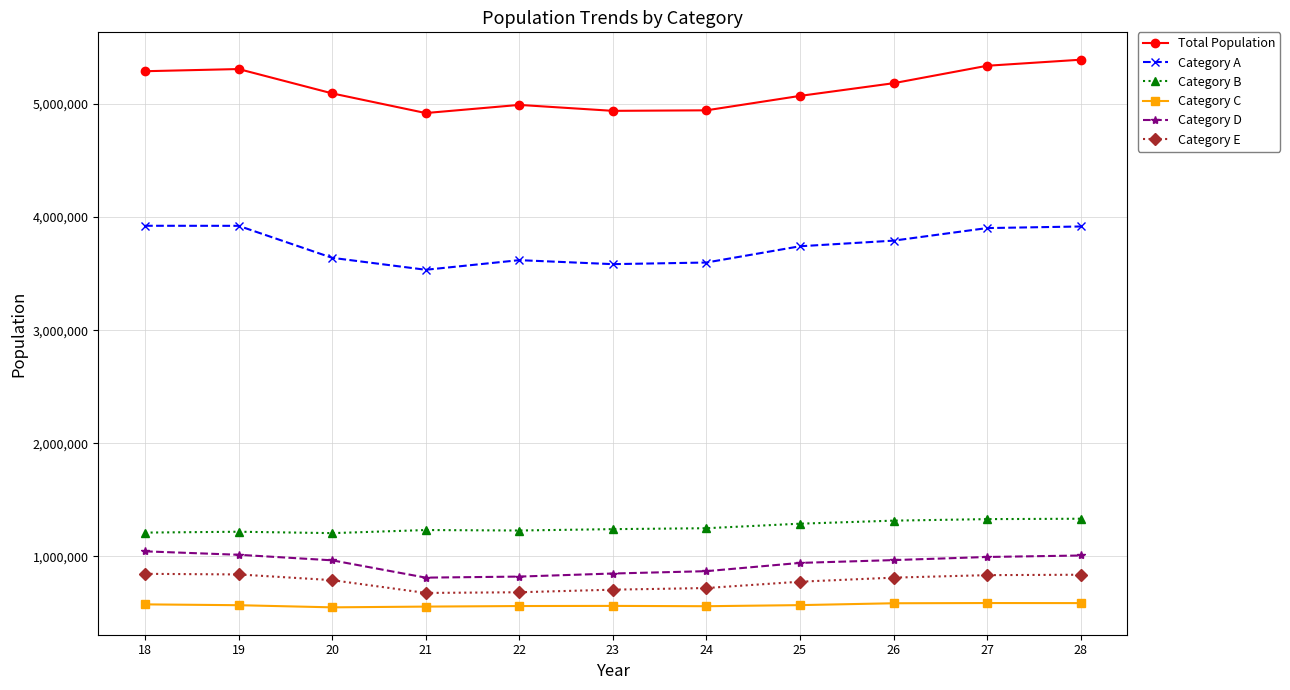

What is the sum of the Category C values at 28 and 27?

1171182